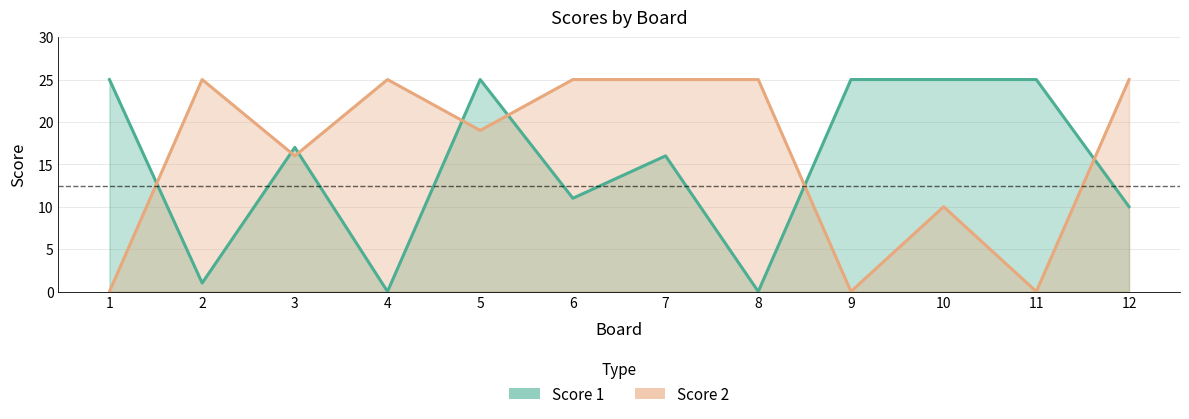

True or false: Score 1 and Score 2 cross at least once.

True